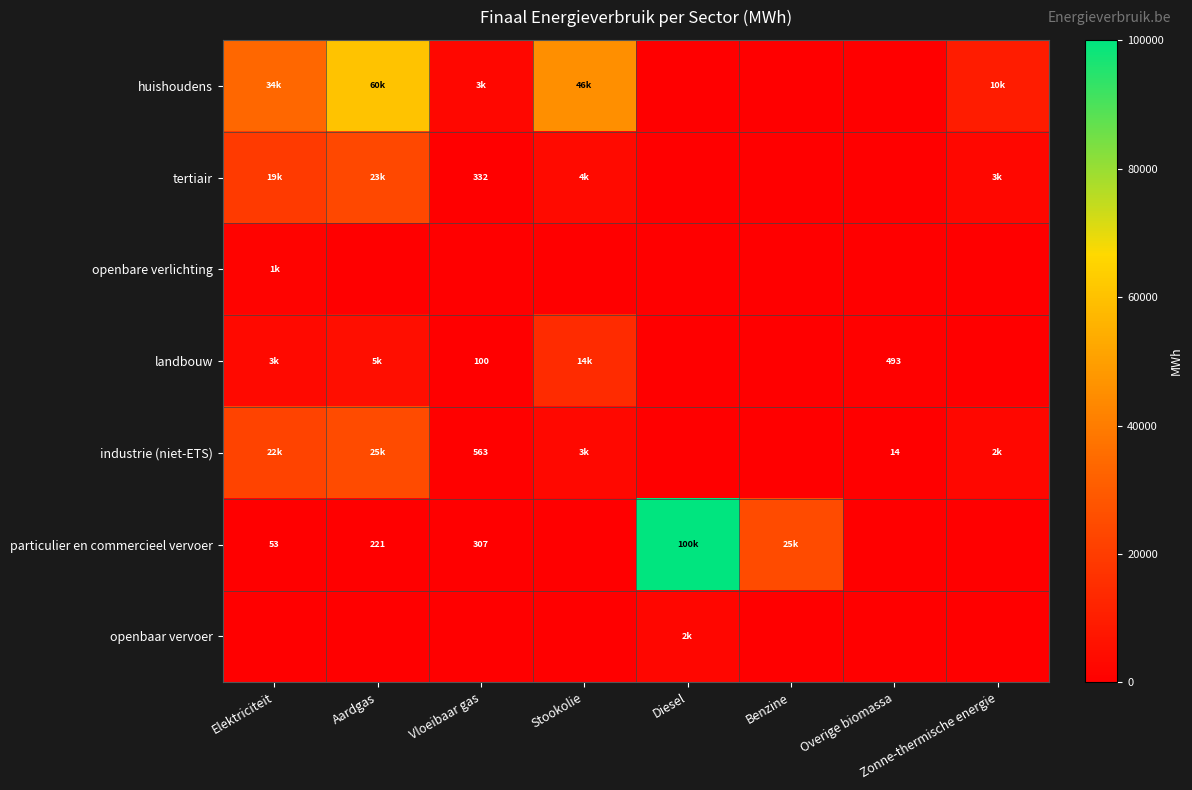

What is the average value of the openbaar vervoer series?

292.6